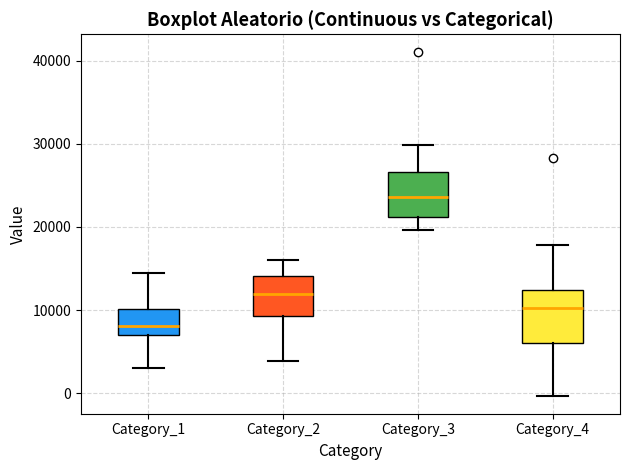

Which box's median line is the highest?

Category_3